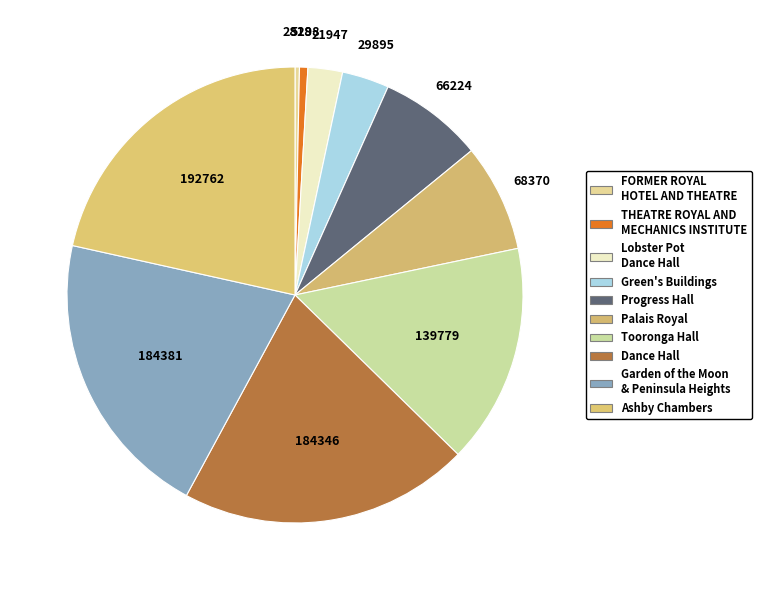

What is the change in value from Progress Hall to Garden of the Moon & Peninsula Heights?

+118157